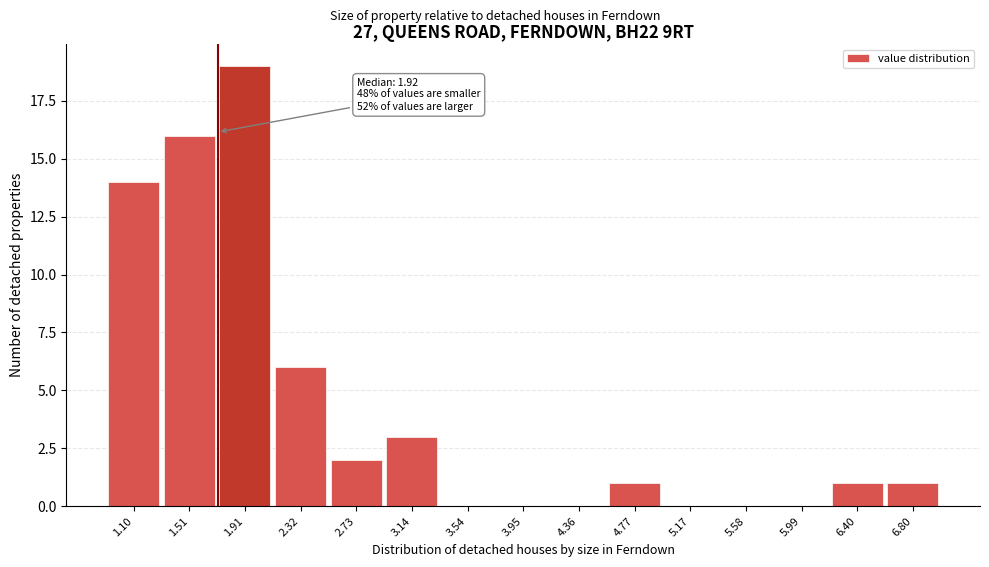

Reading left to right, extract all data points from this chart.

1.10=14	1.51=16	1.91=19	2.32=6	2.73=2	3.14=3	3.54=0	3.95=0	4.36=0	4.77=1	5.17=0	5.58=0	5.99=0	6.40=1	6.80=1